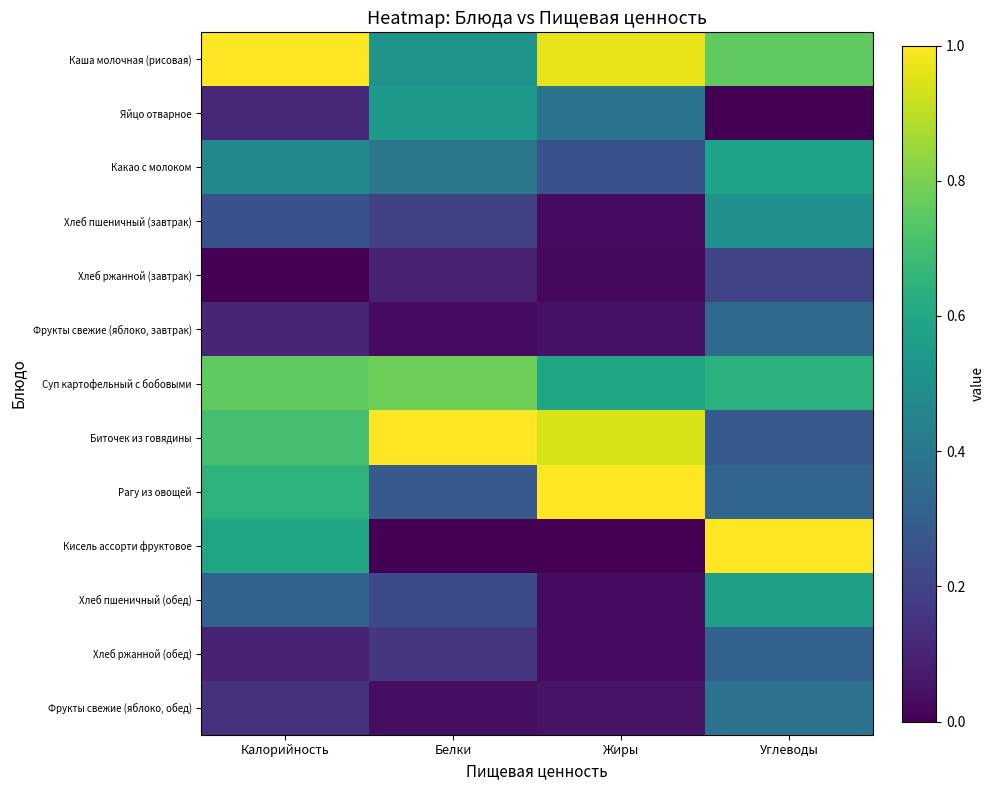

Reading right to left, transcribe all the data shown in this chart.

Каша молочная (рисовая): Углеводы=0.8	Жиры=1.0	Белки=0.5	Калорийность=1.0
Яйцо отварное: Углеводы=0.0	Жиры=0.4	Белки=0.5	Калорийность=0.1
Какао с молоком: Углеводы=0.6	Жиры=0.3	Белки=0.4	Калорийность=0.5
Хлеб пшеничный (завтрак): Углеводы=0.5	Жиры=0.0	Белки=0.2	Калорийность=0.3
Хлеб ржанной (завтрак): Углеводы=0.2	Жиры=0.0	Белки=0.1	Калорийность=0.0
Фрукты свежие (яблоко, завтрак): Углеводы=0.3	Жиры=0.0	Белки=0.0	Калорийность=0.1
Суп картофельный с бобовыми: Углеводы=0.6	Жиры=0.6	Белки=0.8	Калорийность=0.8
Биточек из говядины: Углеводы=0.3	Жиры=0.9	Белки=1.0	Калорийность=0.7
Рагу из овощей: Углеводы=0.3	Жиры=1.0	Белки=0.3	Калорийность=0.6
Кисель ассорти фруктовое: Углеводы=1.0	Жиры=0.0	Белки=0.0	Калорийность=0.6
Хлеб пшеничный (обед): Углеводы=0.6	Жиры=0.0	Белки=0.2	Калорийность=0.3
Хлеб ржанной (обед): Углеводы=0.3	Жиры=0.0	Белки=0.2	Калорийность=0.1
Фрукты свежие (яблоко, обед): Углеводы=0.4	Жиры=0.1	Белки=0.0	Калорийность=0.1